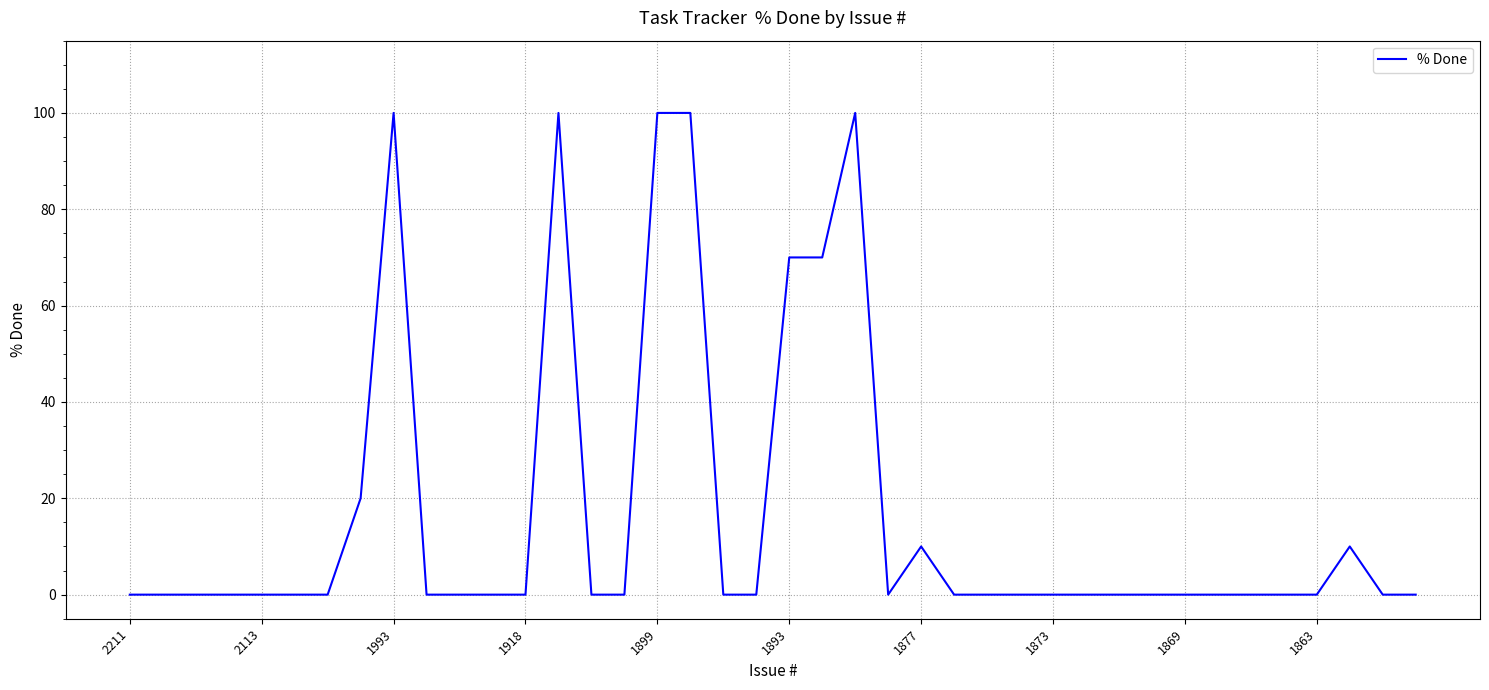

What is the greatest value displayed?

100